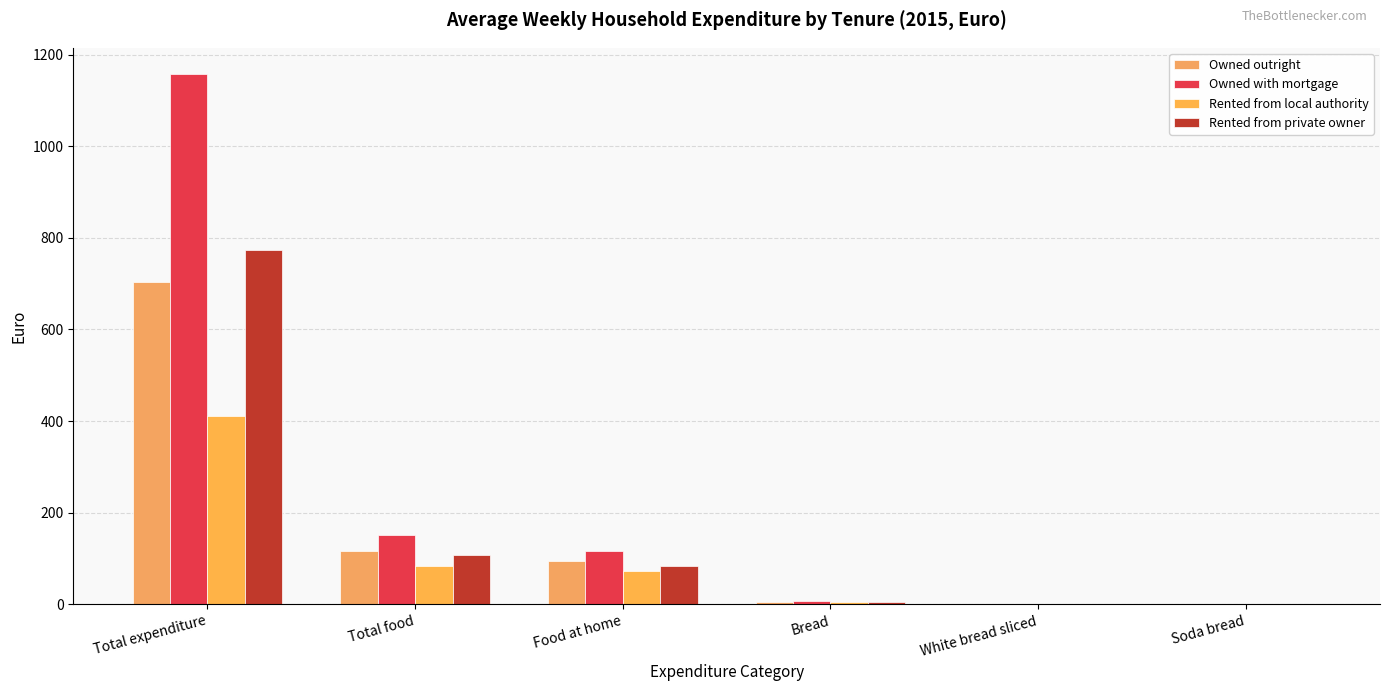

List the series in order of their peak value, highest first.

Owned with mortgage, Rented from private owner, Owned outright, Rented from local authority